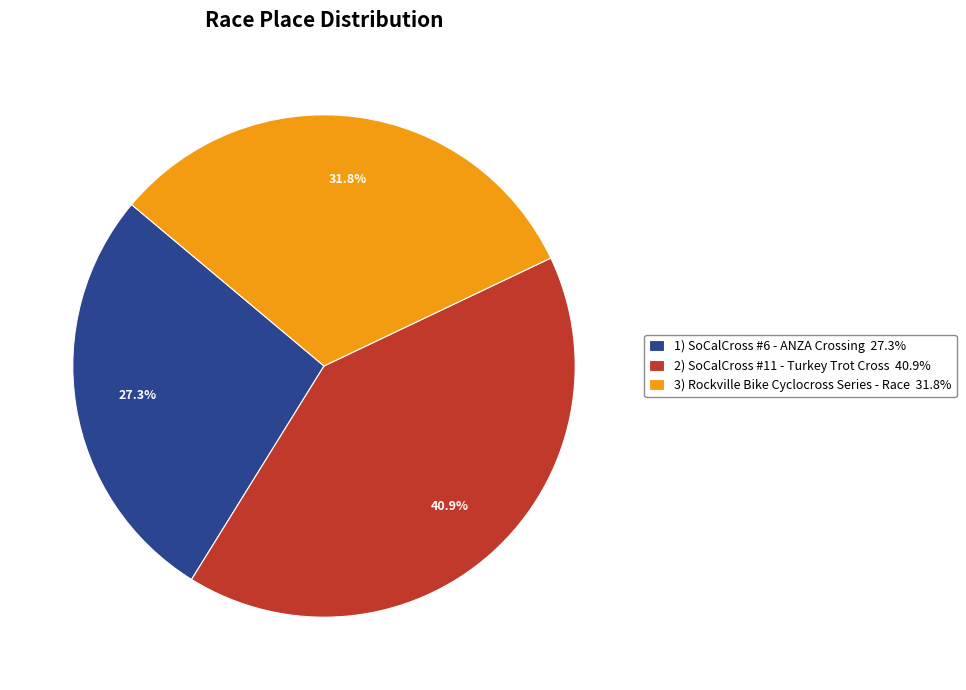

Combined, do 3) Rockville Bike Cyclocross Series - Race 31.8% and 1) SoCalCross #6 - ANZA Crossing 27.3% account for over 50%?

Yes